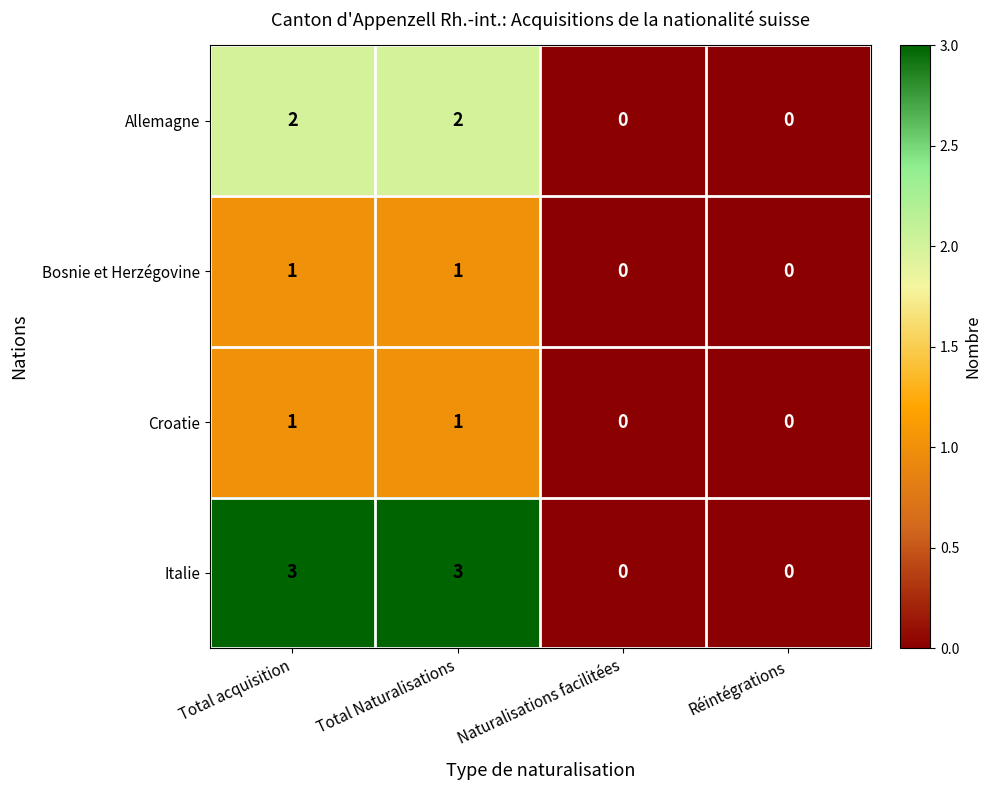

Count the number of categories in the chart.

4